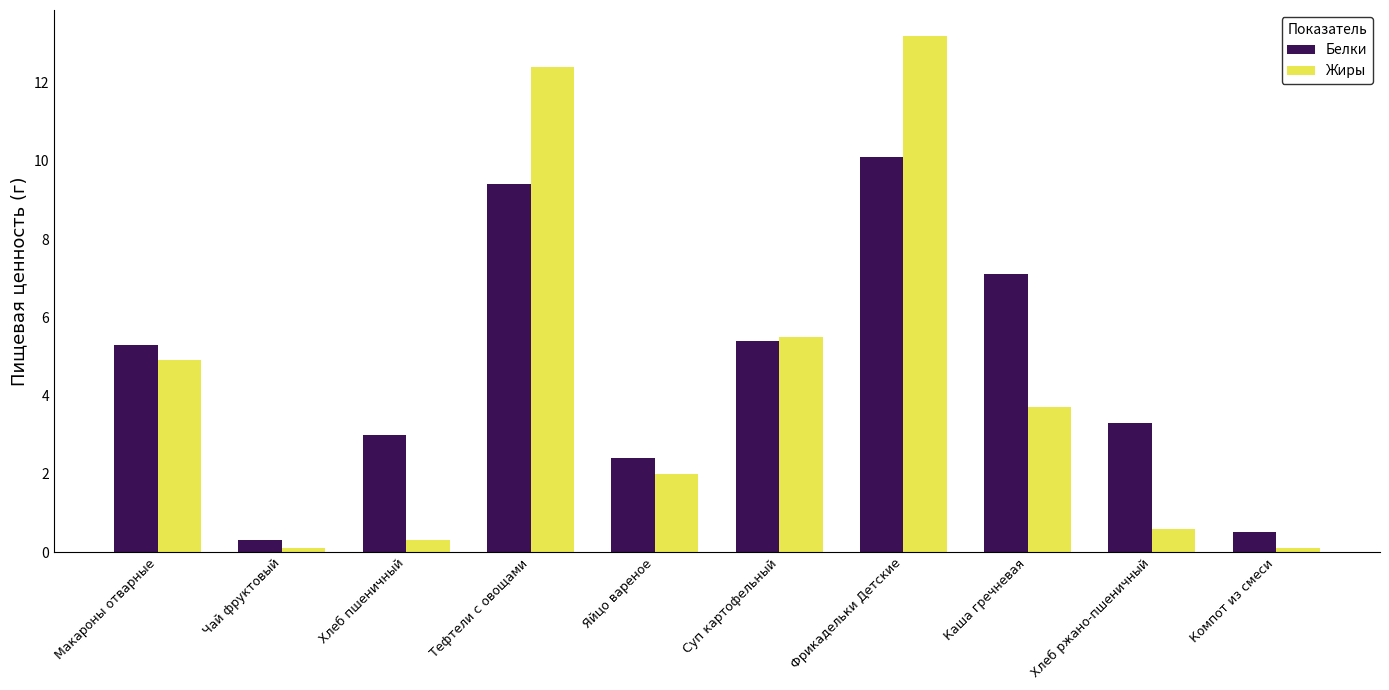

Between Яйцо вареное and Суп картофельный, which series saw the biggest shift?

Жиры